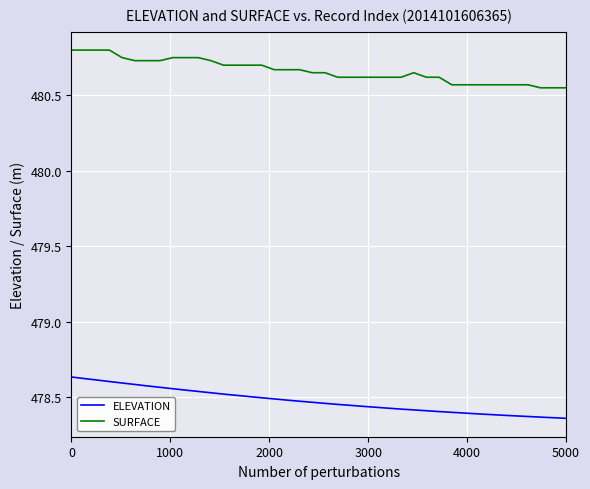

List the series in order of their peak value, highest first.

SURFACE, ELEVATION